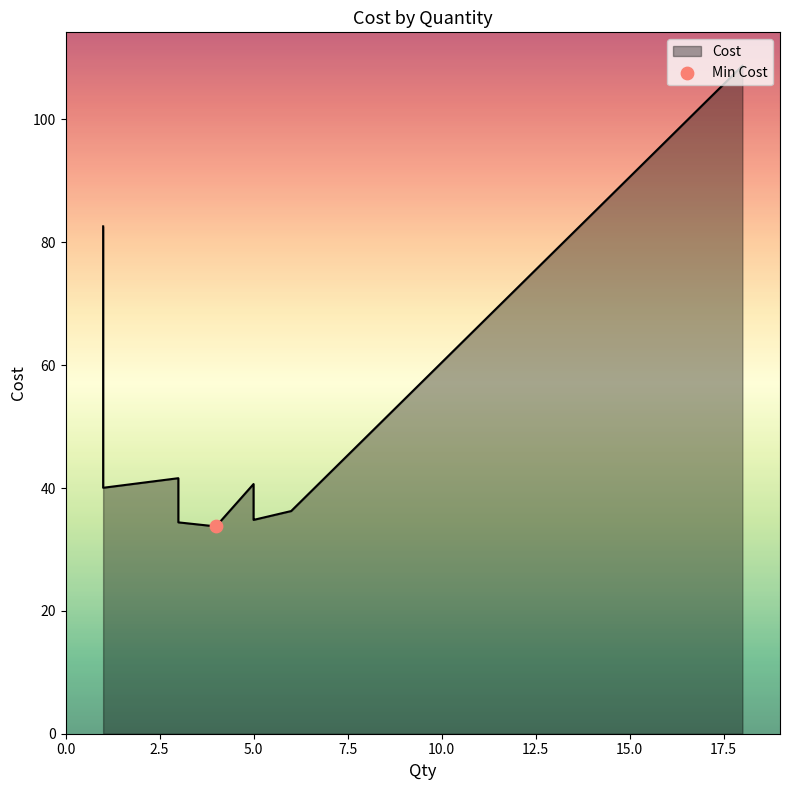

What is the change in value from 1 to 4?

-48.8